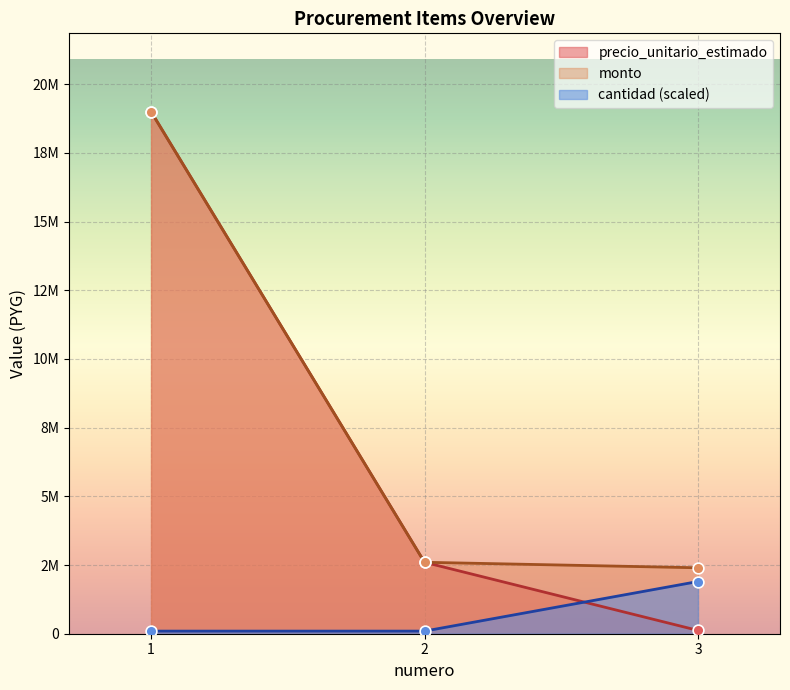

Which series has the largest total across all categories?

monto